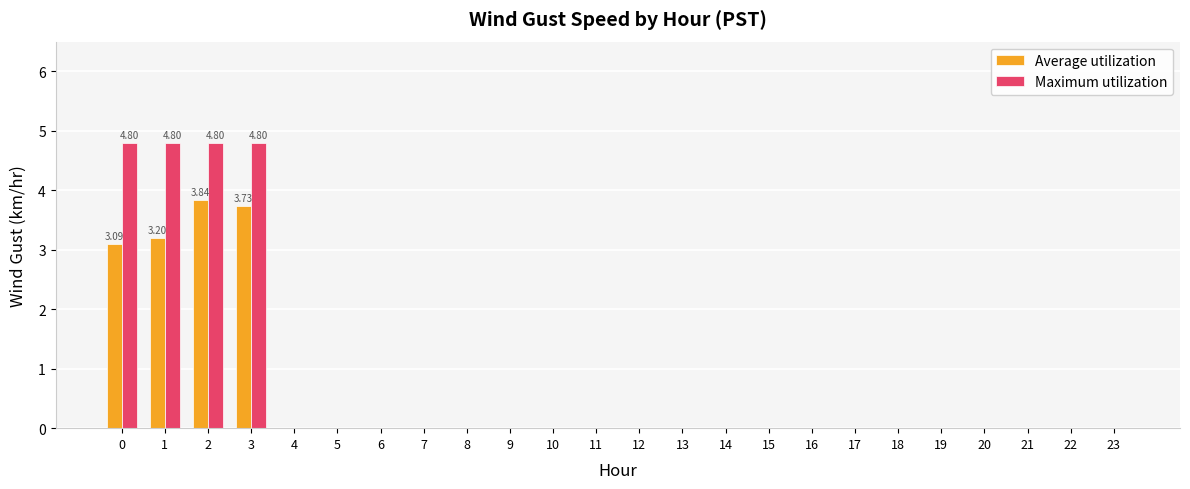

Are the bars horizontal?

No